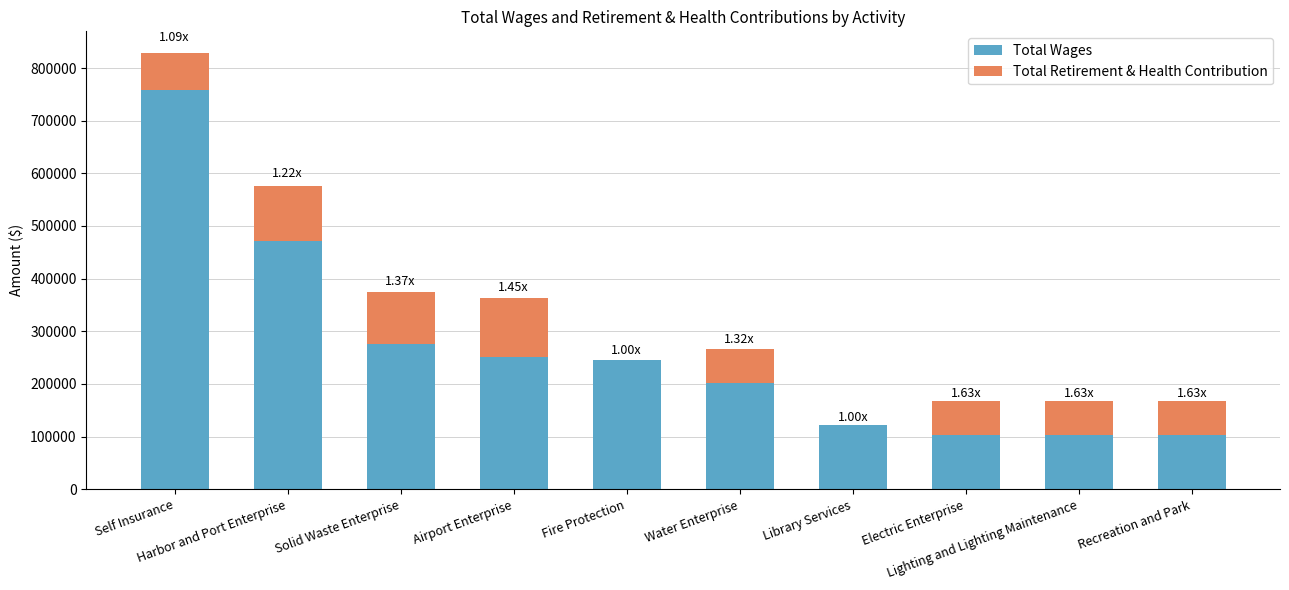

What is the average value of the Total Wages series?

263213